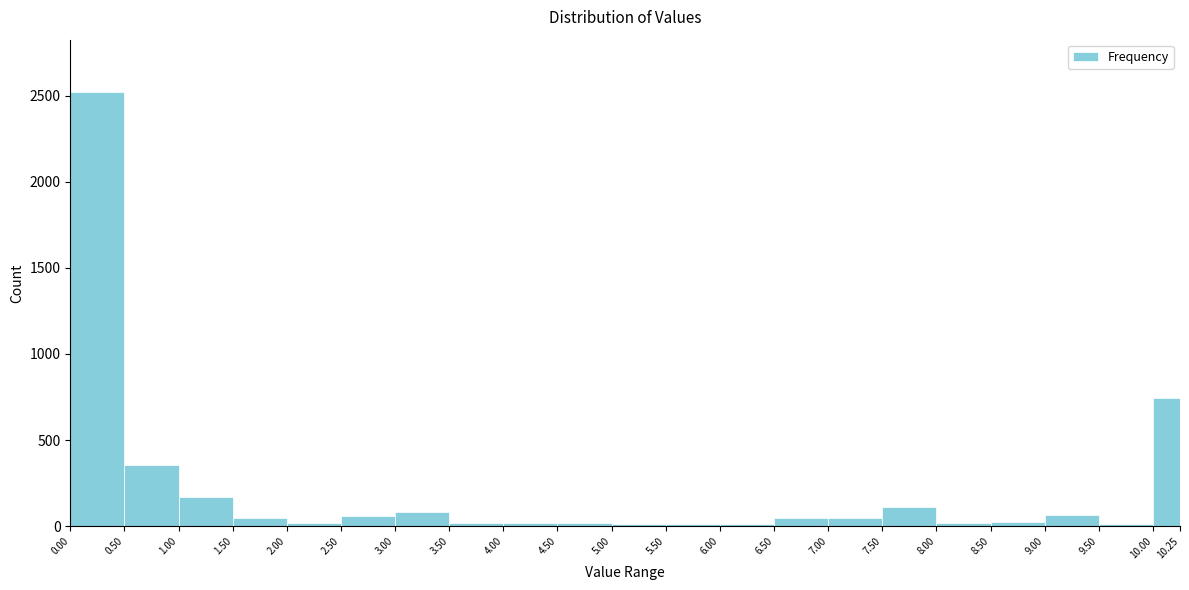

Reading left to right, list every bar in this chart as the range it spans on the x-axis followed by its height. The values are not printed on the chart, so give them approximately, as read against the axis.

0.00 to 0.50: 2500
0.50 to 1.00: 350
1.00 to 1.50: 150
1.50 to 2.00: under 50
2.00 to 2.50: under 50
2.50 to 3.00: 50
3.00 to 3.50: 100
3.50 to 4.00: under 50
4.00 to 4.50: under 50
4.50 to 5.00: under 50
5.00 to 5.50: under 50
5.50 to 6.00: under 50
6.00 to 6.50: under 50
6.50 to 7.00: under 50
7.00 to 7.50: under 50
7.50 to 8.00: 100
8.00 to 8.50: under 50
8.50 to 9.00: under 50
9.00 to 9.50: 50
9.50 to 10.00: under 50
10.00 to 10.25: 750